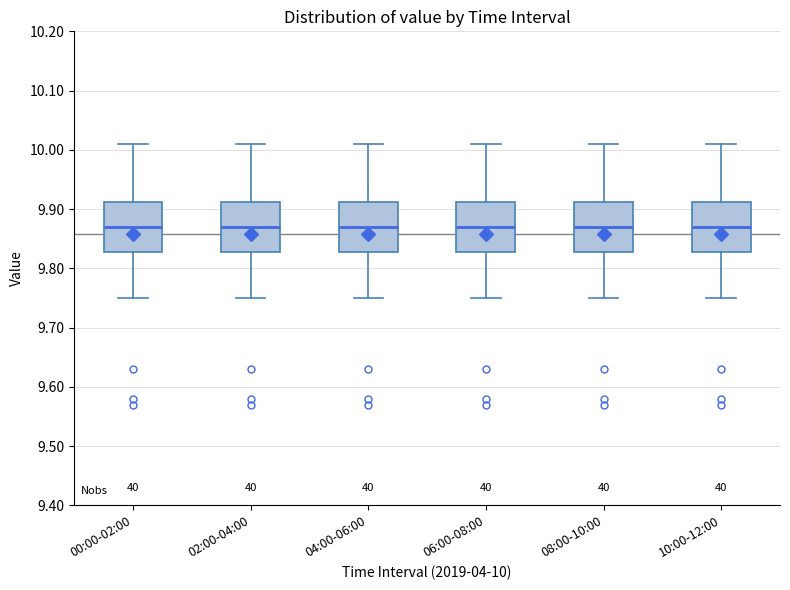

Reading left to right, transcribe this box plot: for each box, give where its median line is, the range the box spans, and where its two whiskers end, as read against the y-axis. The values are not printed on the chart, so give them approximately, as read against the axis.

00:00-02:00: median 9.87, box 9.83 to 9.91, whiskers 9.75 to 10.01
02:00-04:00: median 9.87, box 9.83 to 9.91, whiskers 9.75 to 10.01
04:00-06:00: median 9.87, box 9.83 to 9.91, whiskers 9.75 to 10.01
06:00-08:00: median 9.87, box 9.83 to 9.91, whiskers 9.75 to 10.01
08:00-10:00: median 9.87, box 9.83 to 9.91, whiskers 9.75 to 10.01
10:00-12:00: median 9.87, box 9.83 to 9.91, whiskers 9.75 to 10.01